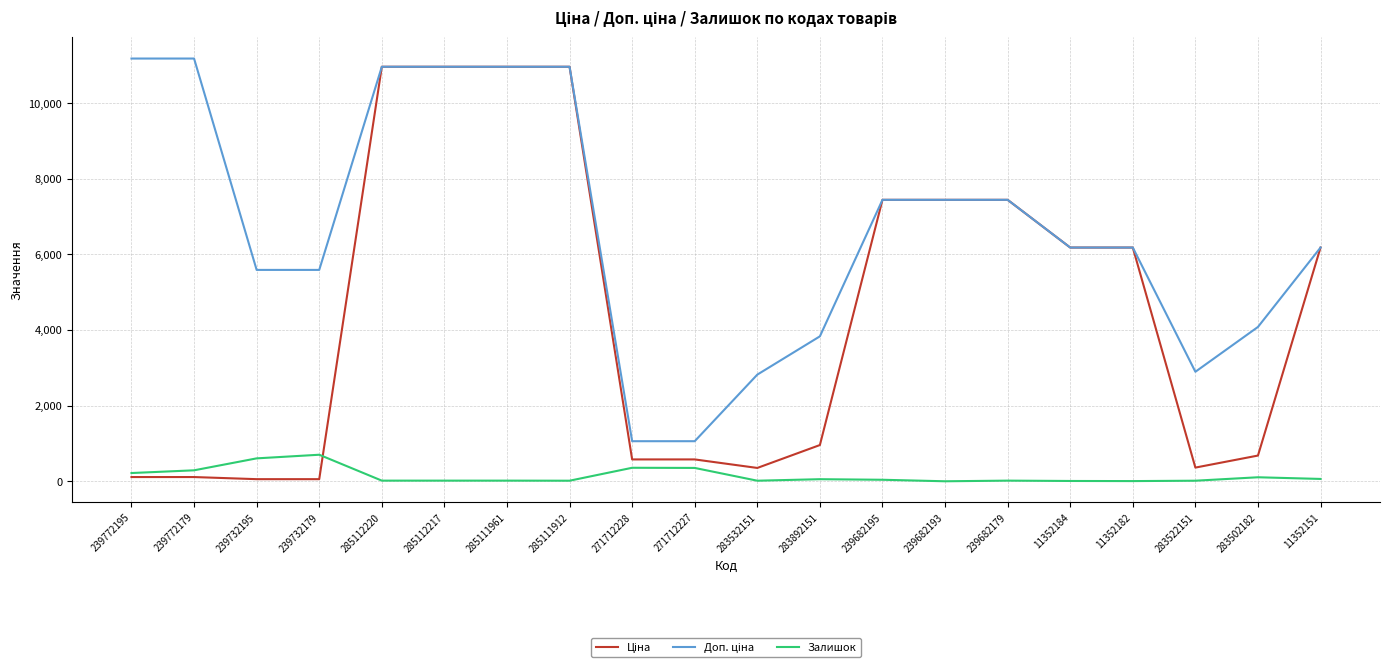

True or false: Залишок has a value of 606.0 at 239732195.

True